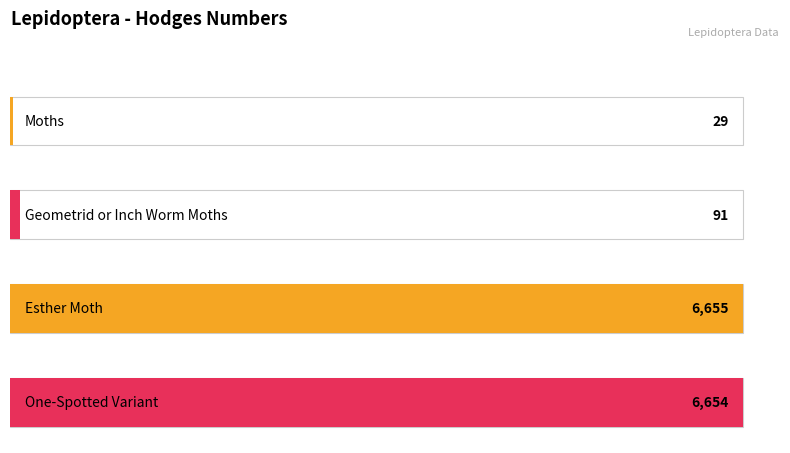

Does the chart contain any negative values?

No